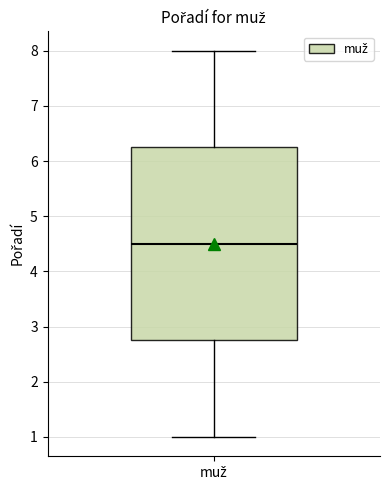

Transcribe this box plot: give where the median line is, the range the box spans, and where the two whiskers end, as read against the y-axis. The values are not printed on the chart, so give them approximately, as read against the axis.

median 4.5, box 2.8 to 6.3, whiskers 1.0 to 8.0